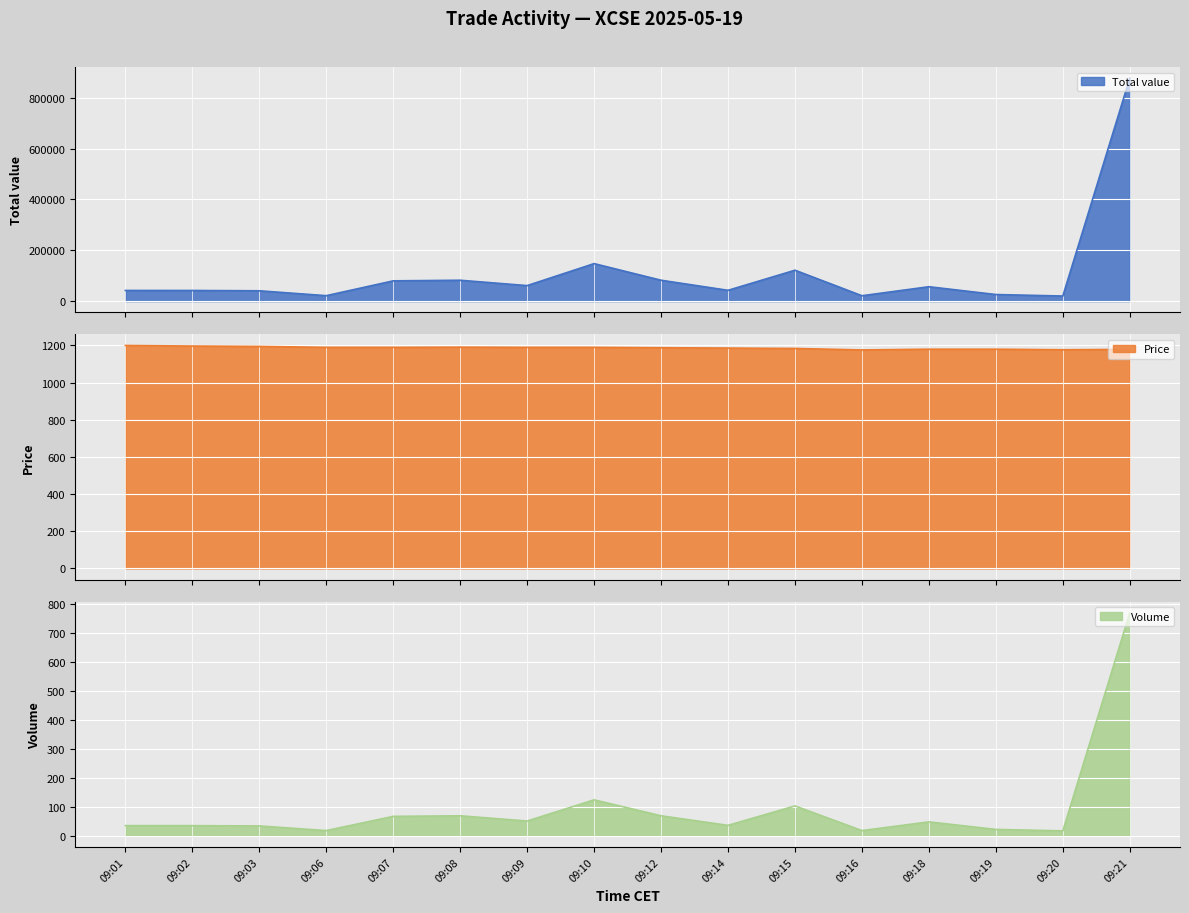

At which category does Price reach its first local peak?

09:08